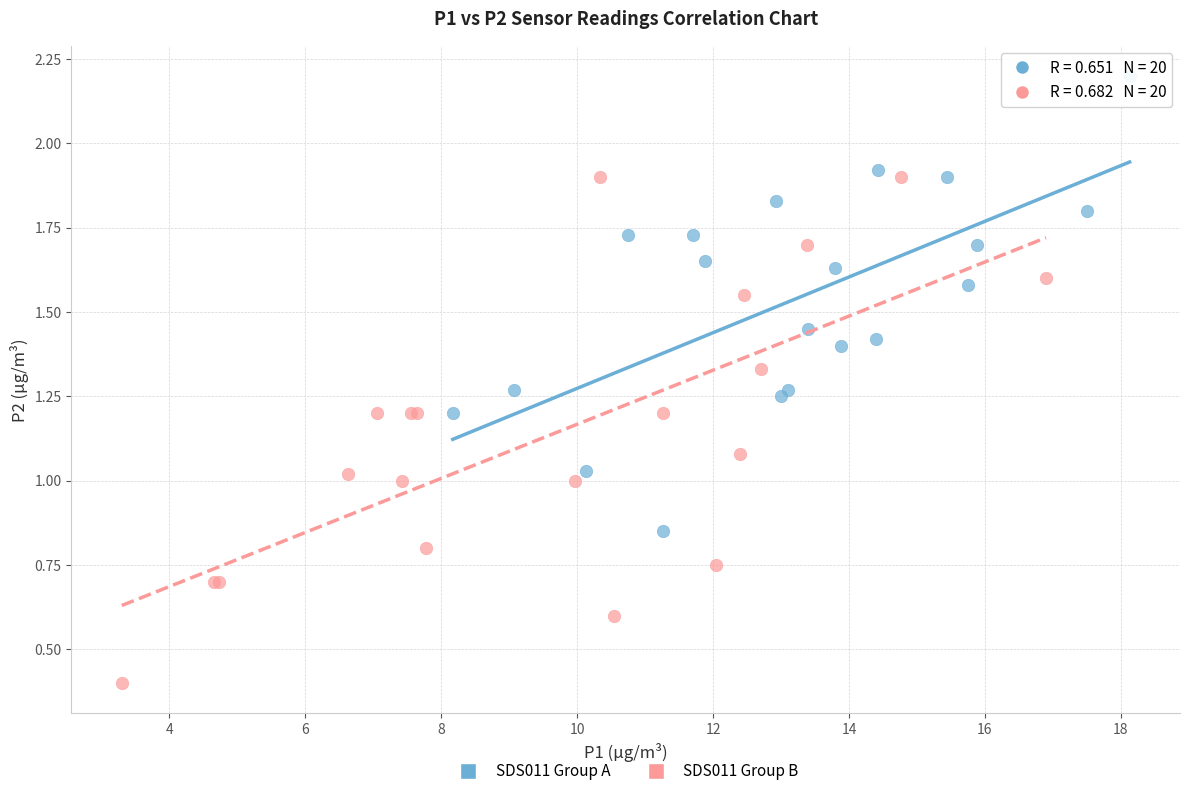

Which series contains the lowest Y value?

SDS011 Group B